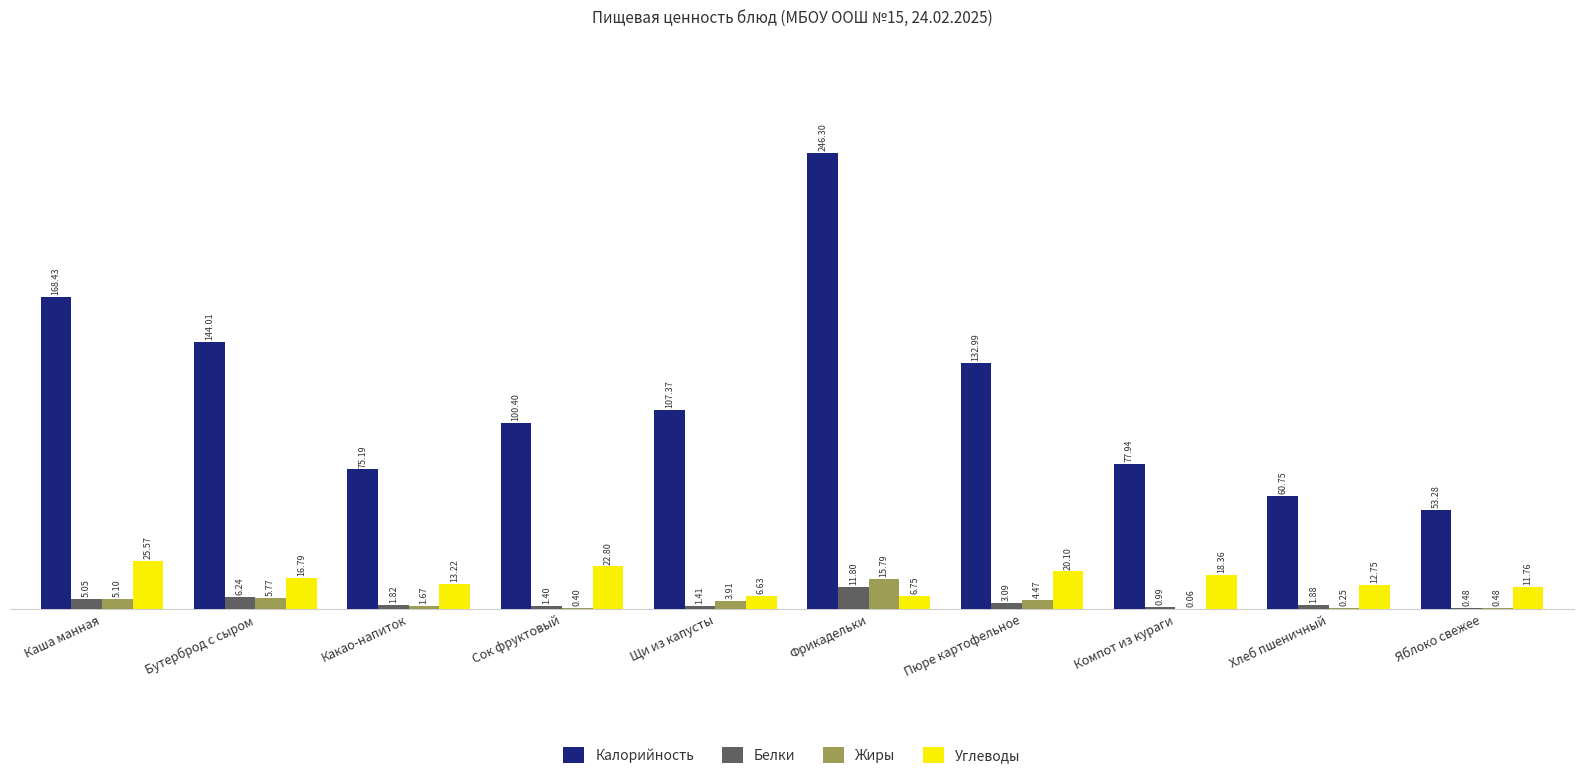

What are all the series names shown in the legend?

Калорийность, Белки, Жиры, Углеводы